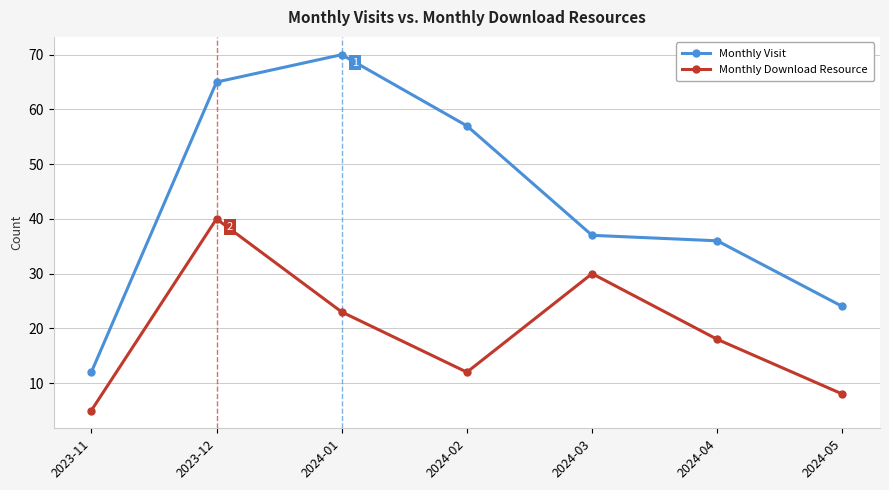

What is the label of the 5th point from the right?

2024-01